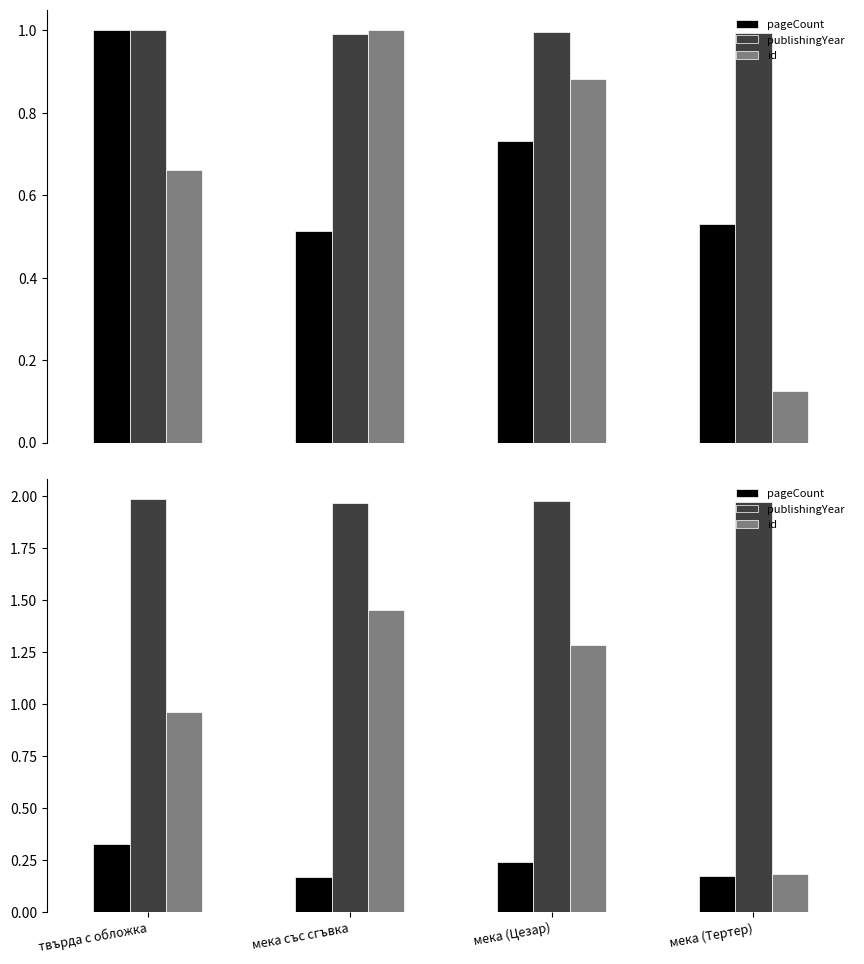

Reading left to right, list all the values displayed in this chart.

pageCount: твърда с обложка=0.3	мека със сгъвка=0.2	мека (Цезар)=0.2	мека (Тертер)=0.2
publishingYear: твърда с обложка=2.0	мека със сгъвка=2.0	мека (Цезар)=2.0	мека (Тертер)=2.0
id: твърда с обложка=1.0	мека със сгъвка=1.5	мека (Цезар)=1.3	мека (Тертер)=0.2